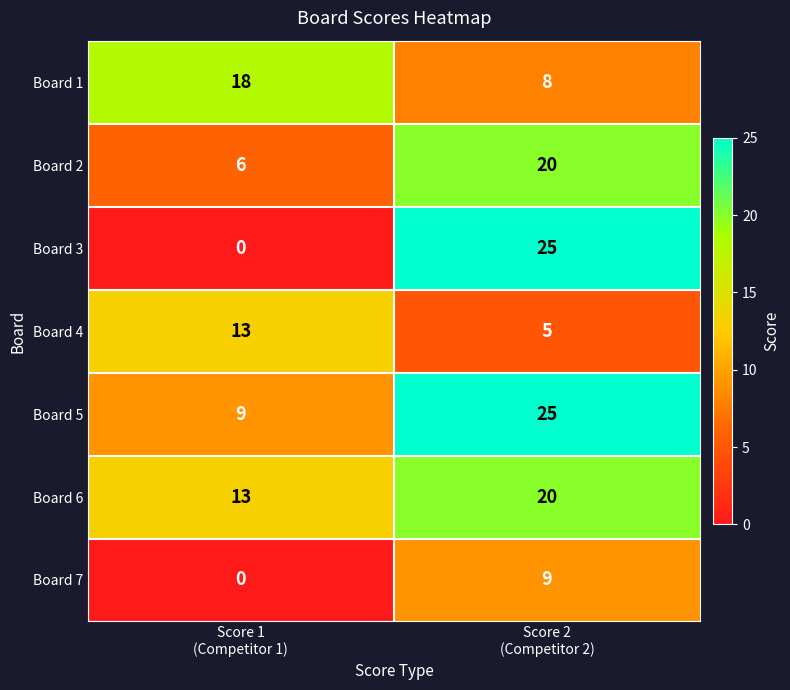

What is the sum of all Board 1 values?

26